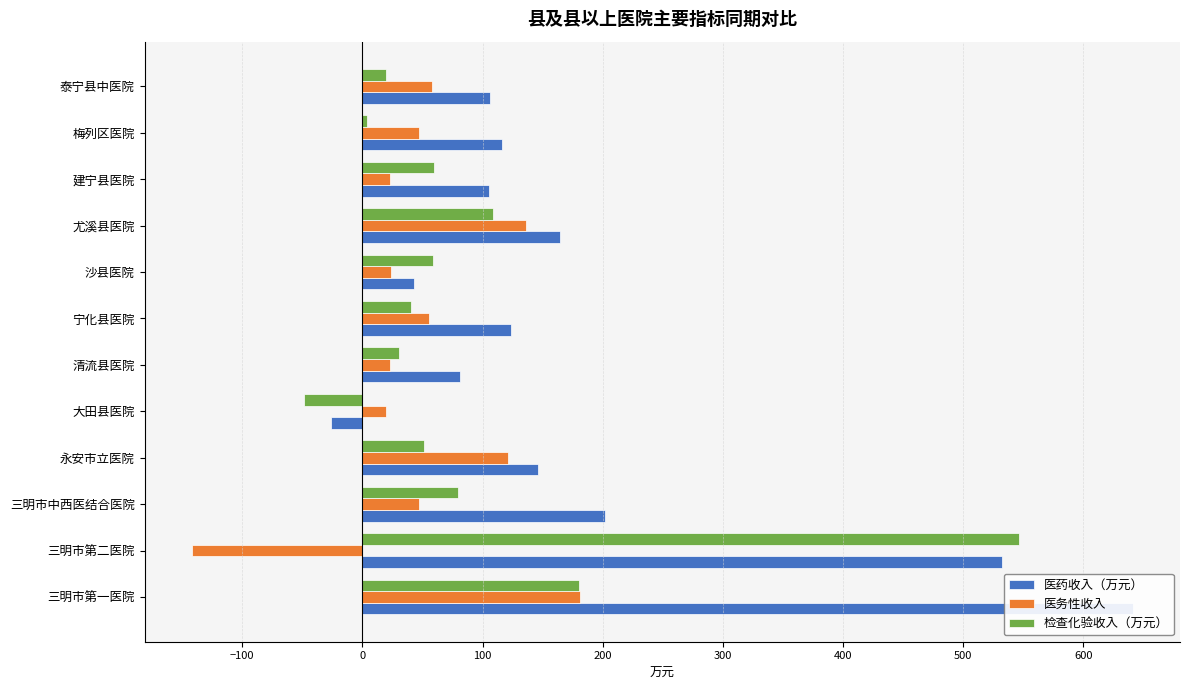

What is the total value across all series at 梅列区医院?

166.5